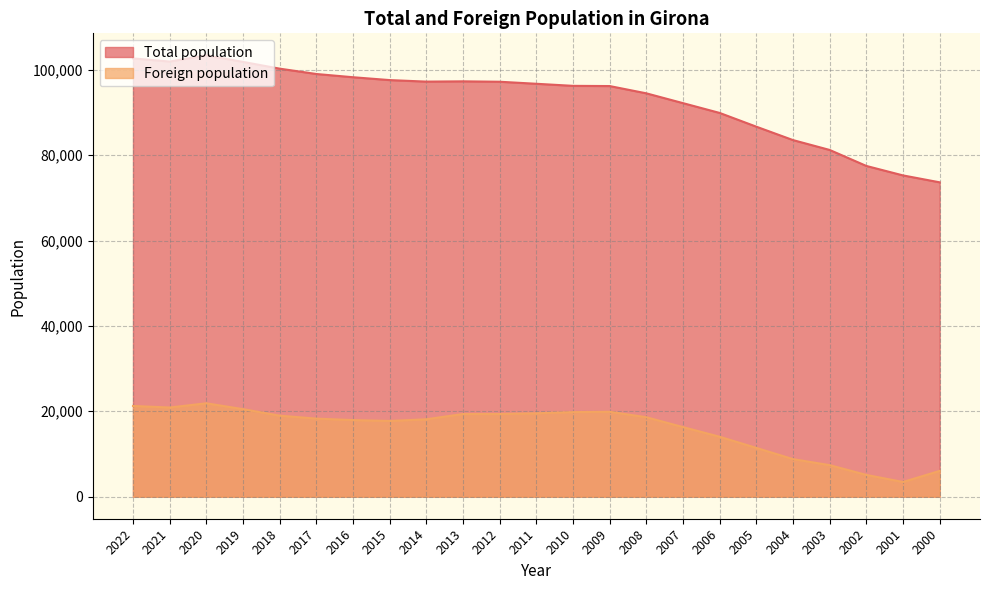

Where is Total population nearest to the value 88503?

2006